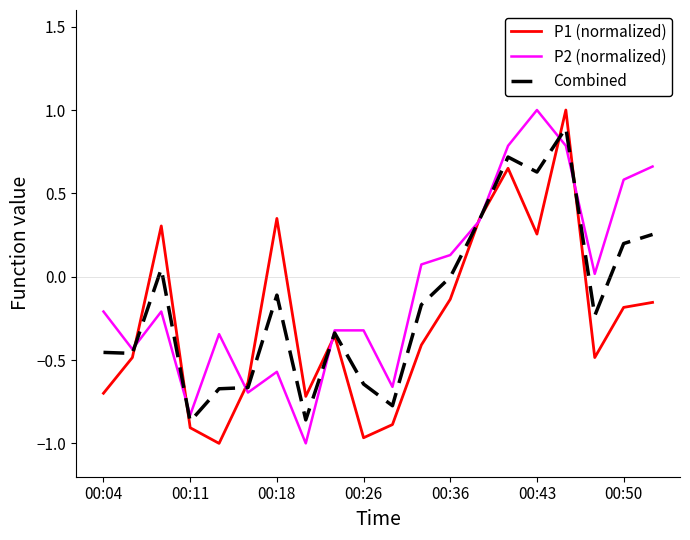

Is it true that P1 (normalized) equals -0.9 at 00:11?

True